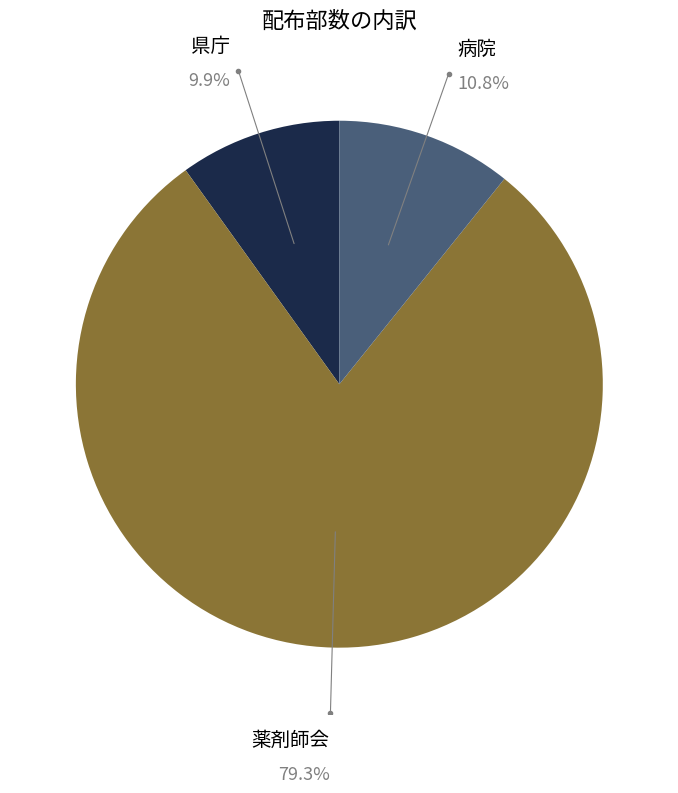

Is there any slice that represents more than half of the pie?

Yes